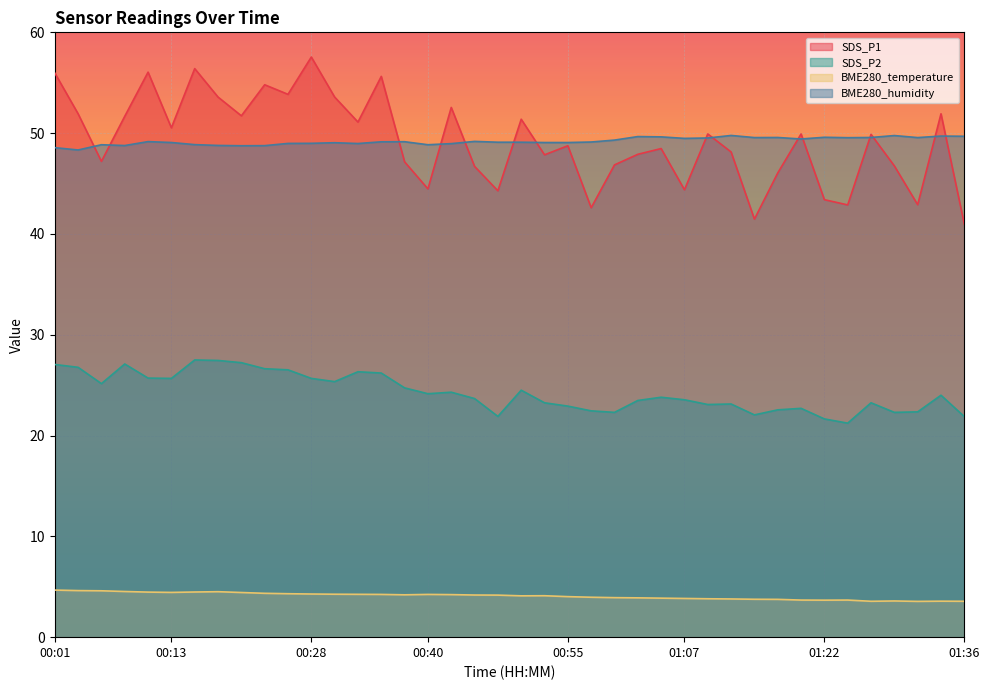

Reading right to left, what are all the values shown in this chart?

SDS_P1: 41.0	51.9	42.9	46.8	49.9	42.9	43.4	49.9	46.0	41.5	48.1	49.9	44.4	48.5	47.9	46.9	42.6	48.8	47.9	51.4	44.3	46.7	52.5	44.5	47.1	55.6	51.1	53.6	57.5	53.9	54.8	51.7	53.6	56.4	50.5	56.0	51.7	47.2	51.9	56.0
SDS_P2: 21.9	24.0	22.4	22.3	23.2	21.2	21.6	22.7	22.6	22.1	23.1	23.1	23.6	23.8	23.5	22.3	22.4	22.9	23.2	24.5	21.9	23.7	24.3	24.1	24.7	26.2	26.3	25.4	25.7	26.5	26.6	27.2	27.4	27.5	25.7	25.7	27.1	25.1	26.8	27.1
BME280_temperature: 3.6	3.6	3.5	3.6	3.6	3.7	3.7	3.7	3.8	3.8	3.8	3.8	3.8	3.9	3.9	3.9	4.0	4.0	4.1	4.1	4.2	4.2	4.2	4.2	4.2	4.2	4.2	4.3	4.3	4.3	4.3	4.4	4.5	4.5	4.4	4.5	4.5	4.6	4.6	4.7
BME280_humidity: 49.7	49.7	49.6	49.8	49.6	49.5	49.6	49.4	49.6	49.6	49.8	49.5	49.5	49.6	49.7	49.3	49.1	49.1	49.1	49.1	49.1	49.2	49.0	48.9	49.1	49.1	49.0	49.0	49.0	49.0	48.8	48.8	48.8	48.9	49.1	49.2	48.8	48.9	48.3	48.6